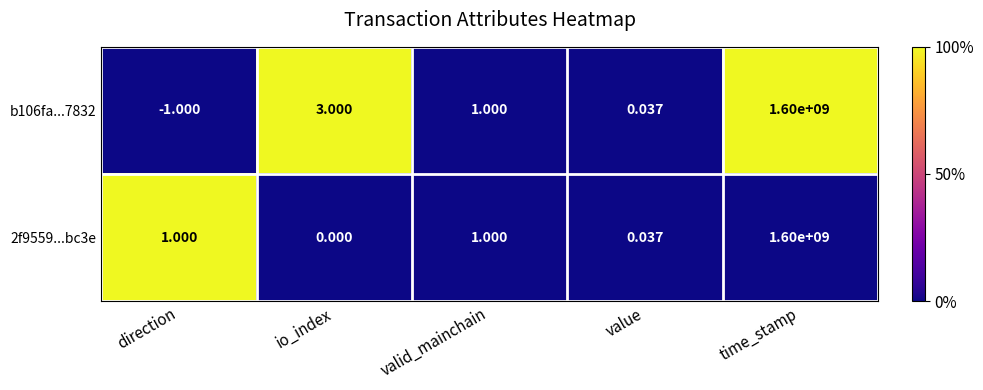

List the labels in order of b106fa...7832 value, largest first.

time_stamp, io_index, valid_mainchain, value, direction